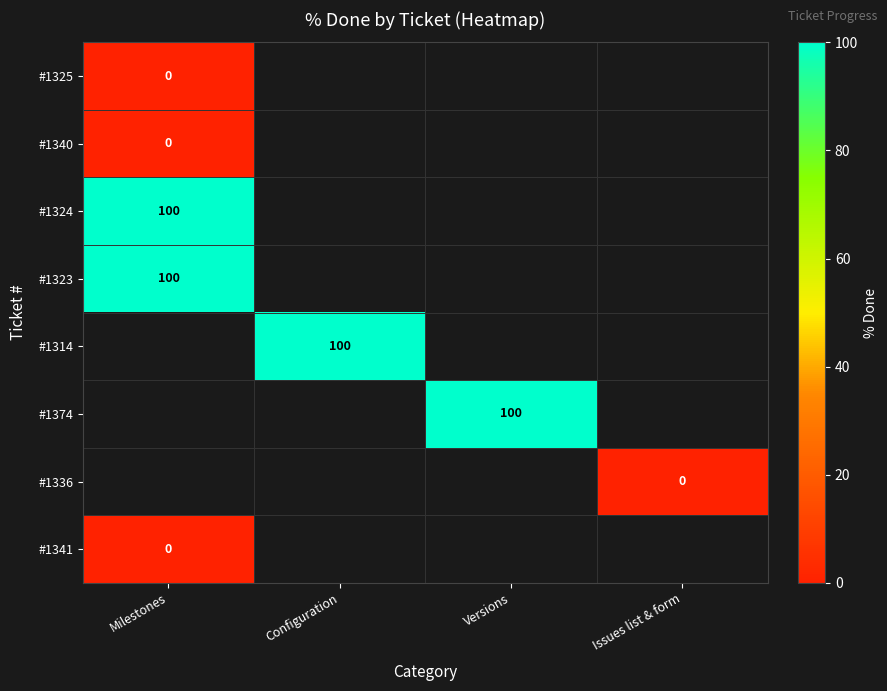

Which category has the highest value in the #1324 series?

Milestones